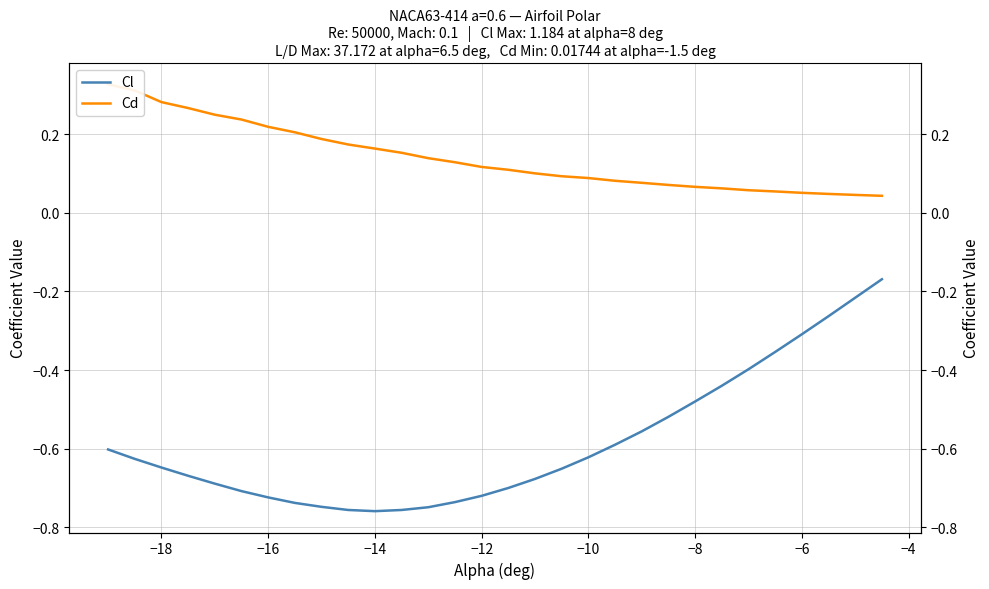

Rank the series by their average value, from highest to lowest.

Cd, Cl